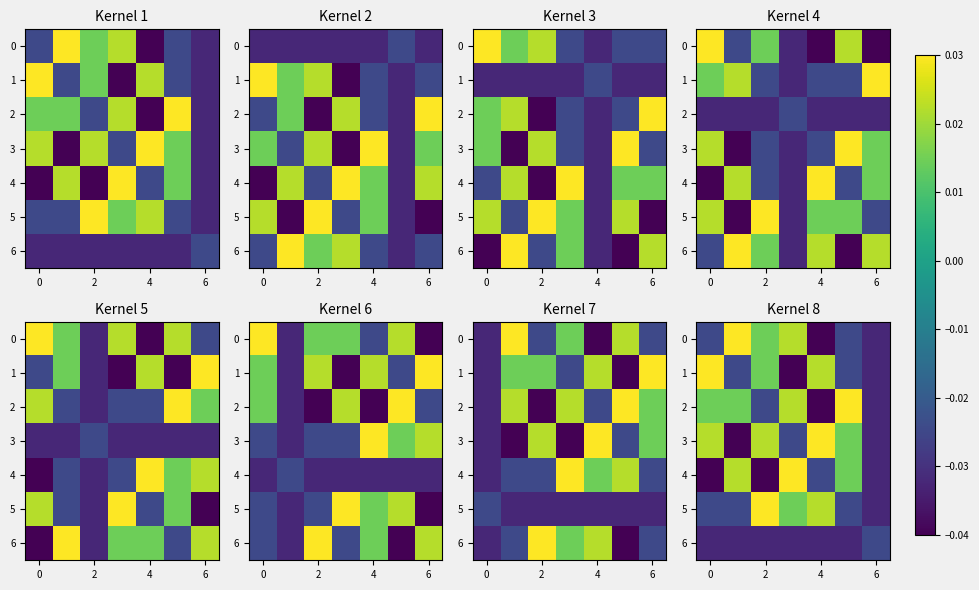

What is the difference between the second highest and minimum values in the 3 series?

0.1